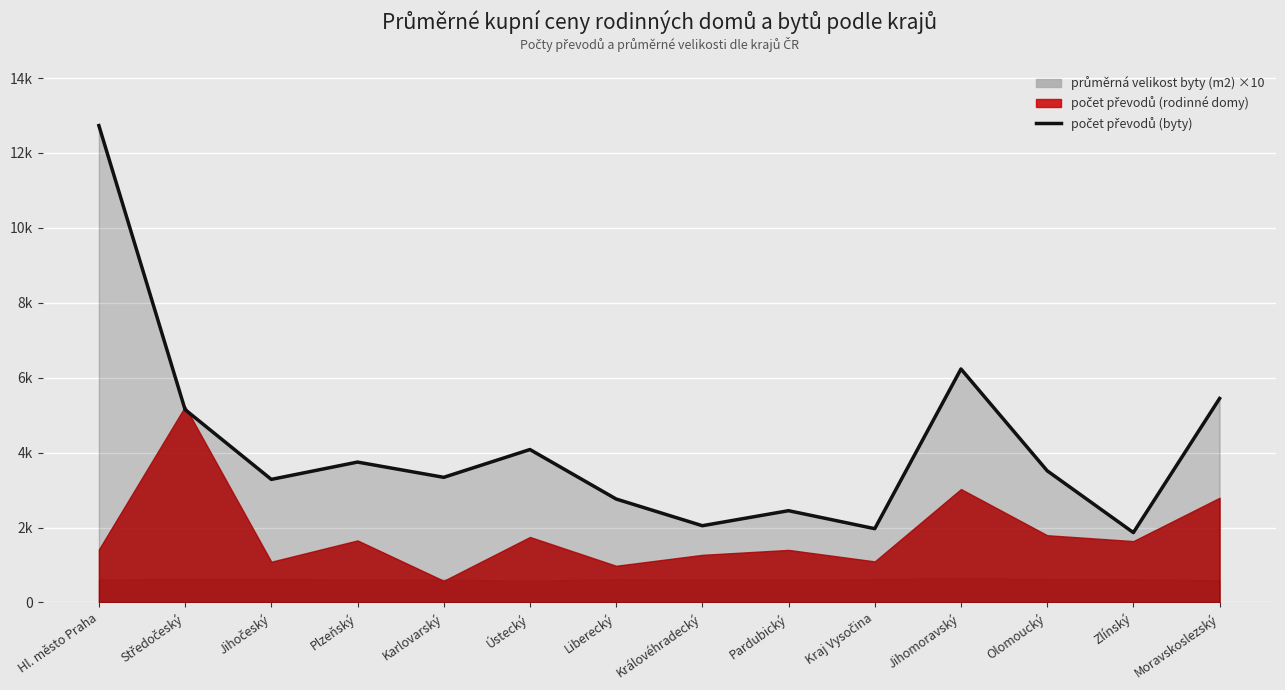

Between Moravskoslezský and Kraj Vysočina, which is larger?

Moravskoslezský